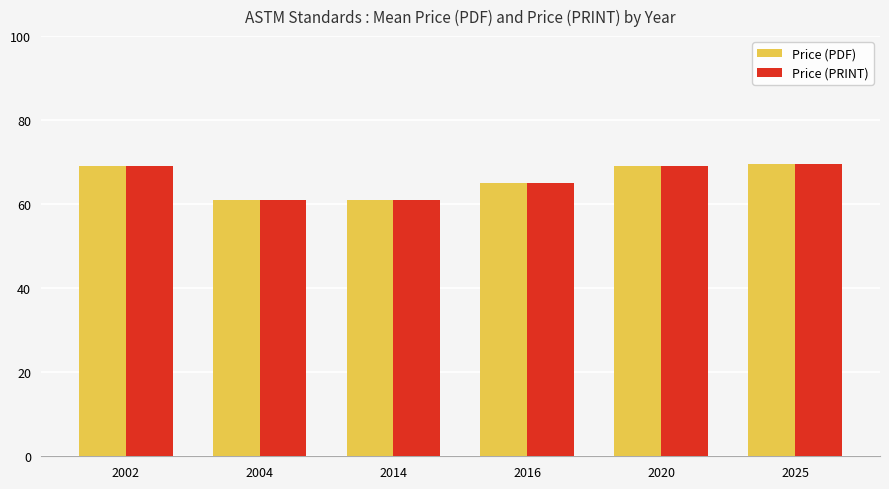

What is the sum of all Price (PDF) values?

394.7